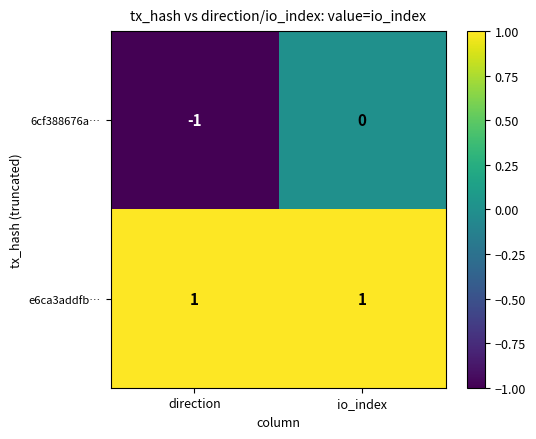

At which category is the sum across all series the highest?

io_index